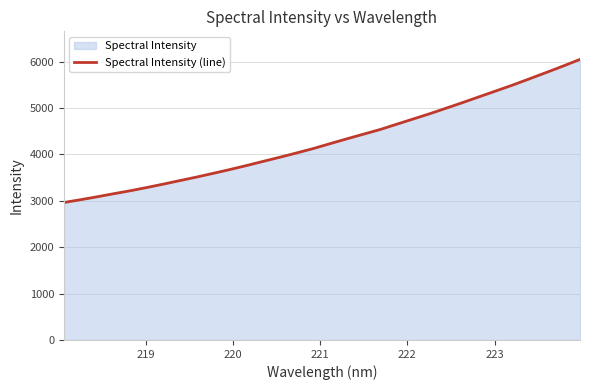

What is the minimum value shown in the chart?

2963.2